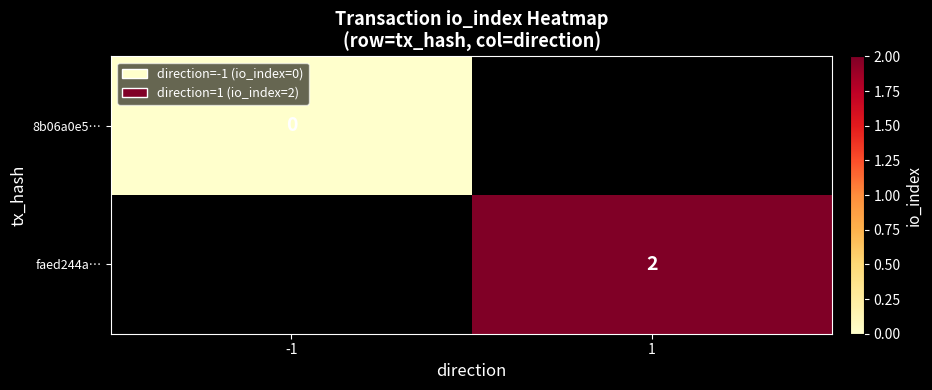

The value of faed244a… at 1 is 2. True or false?

True